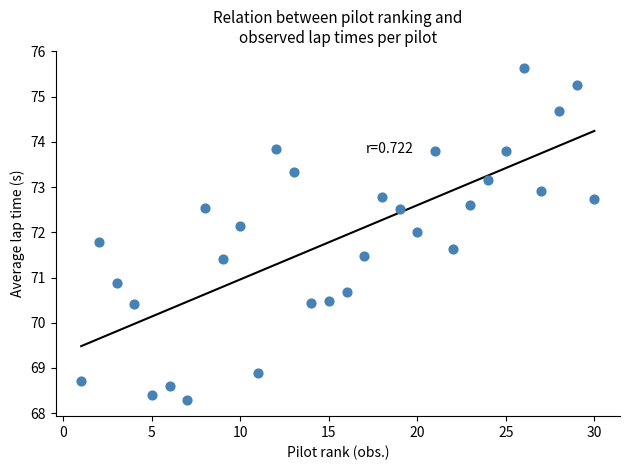

What is the range of Y values (max minus min)?

7.3